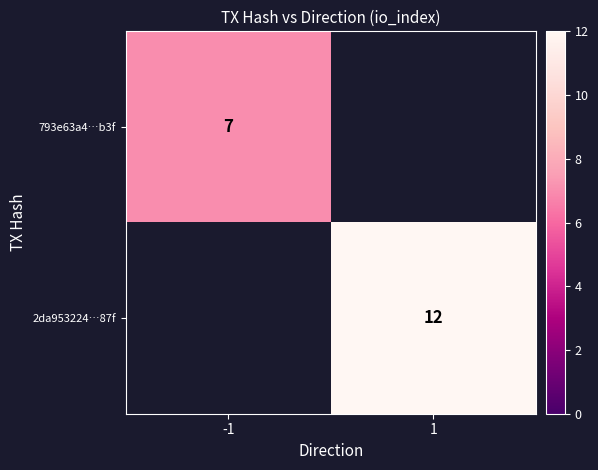

The value of 2da953224…87f at 1 is 12. True or false?

True